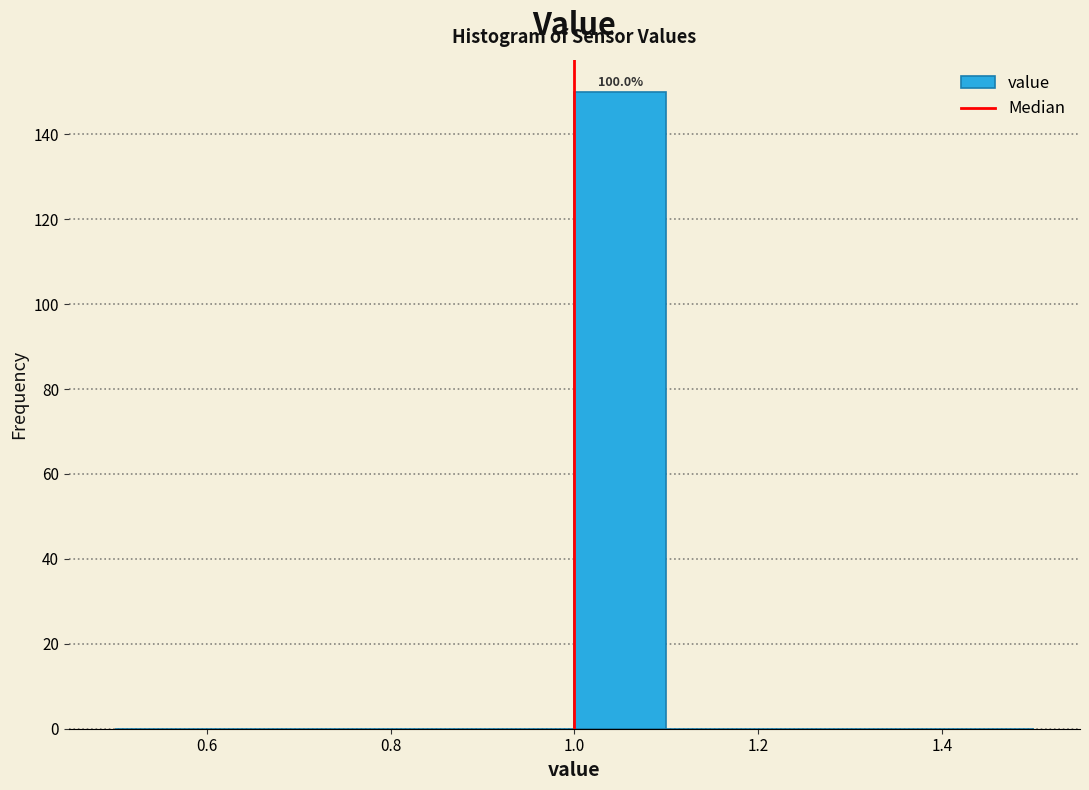

Over which range of the x-axis is the bar tallest?

1.0 to 1.1